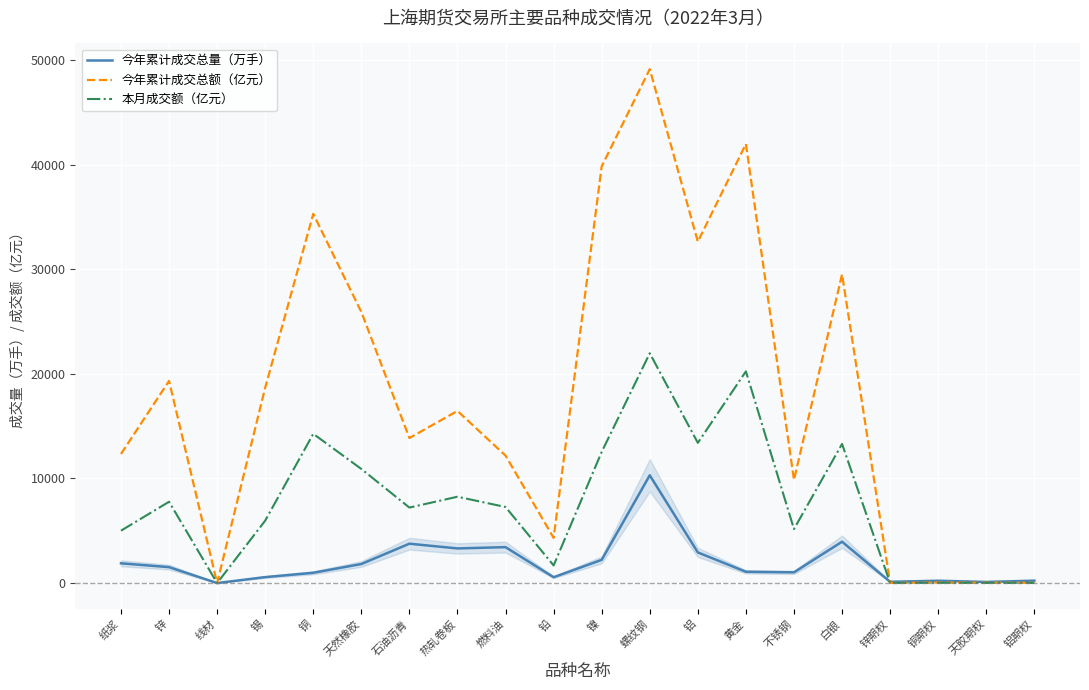

The 今年累计成交总量（万手） series shows 3765.5 at 石油沥青. True or false?

True